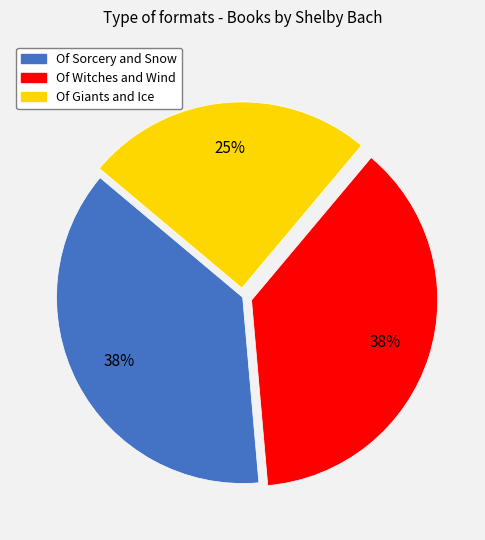

How many segments does this pie chart have?

3